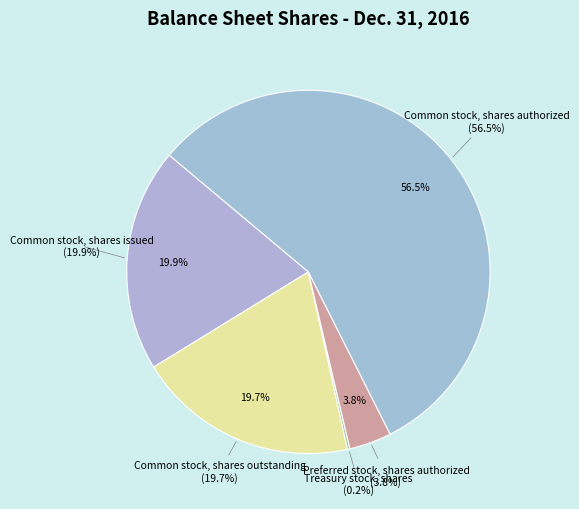

Rank the categories by value from highest to lowest.

Common stock, shares authorized, Common stock, shares issued, Common stock, shares outstanding, Preferred stock, shares authorized, Treasury stock, shares